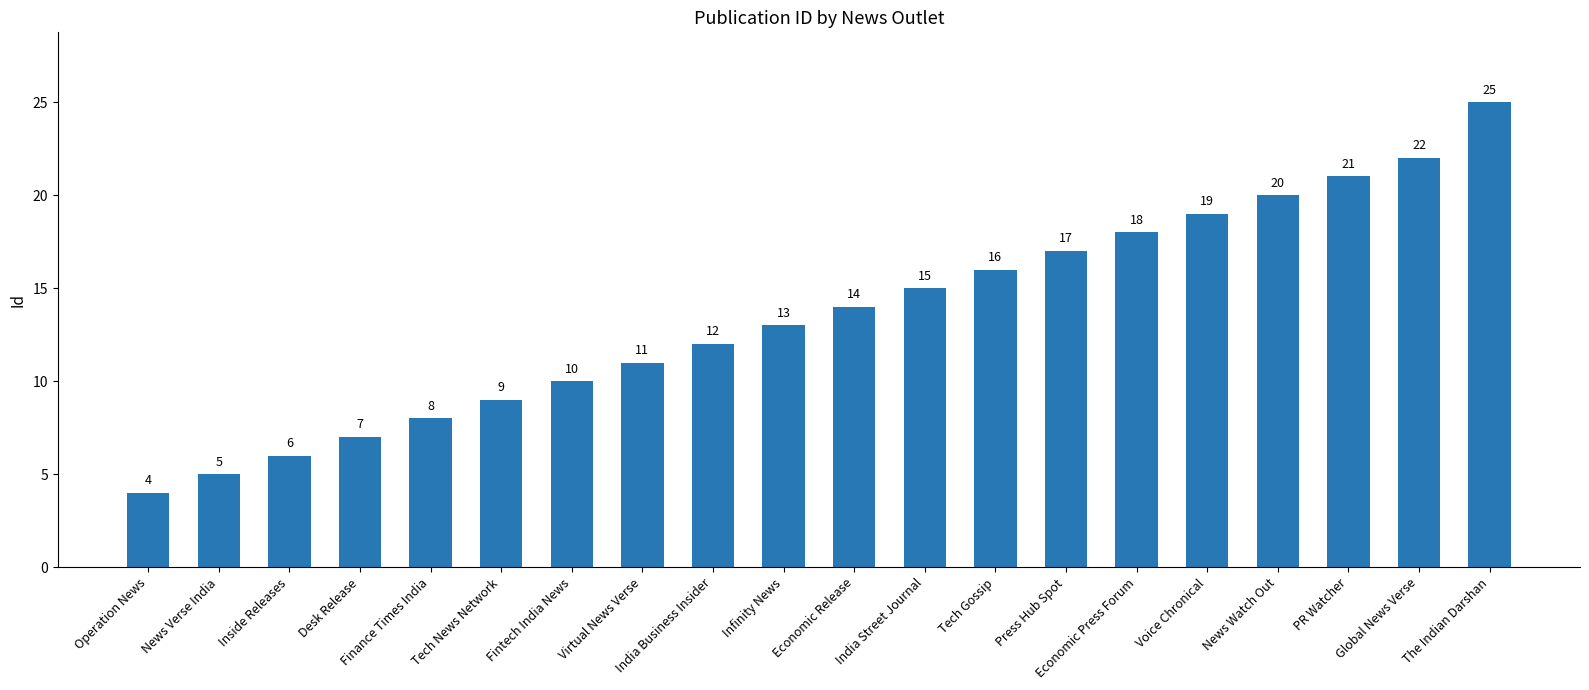

How many series are shown in this chart?

1